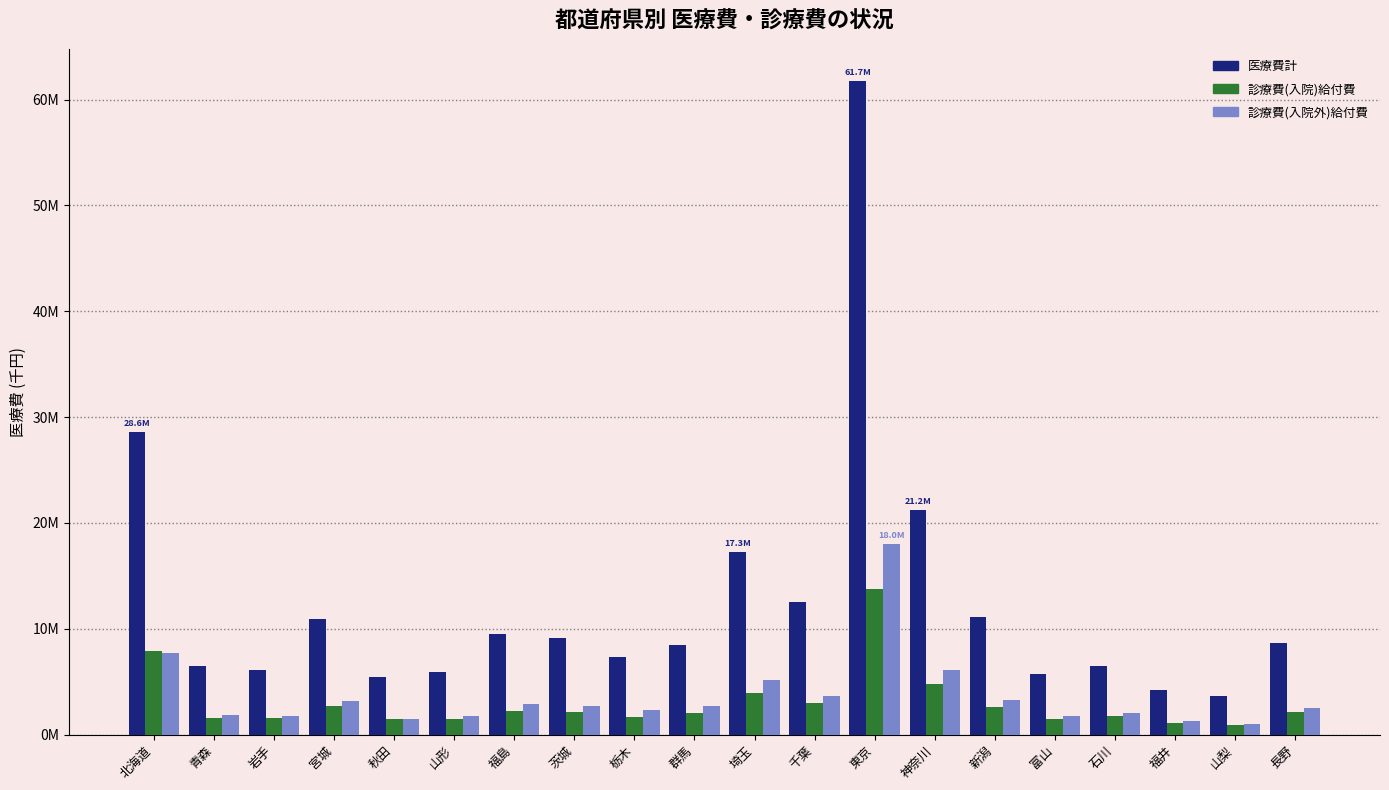

Which series changed the most between 栃木 and 千葉?

医療費計